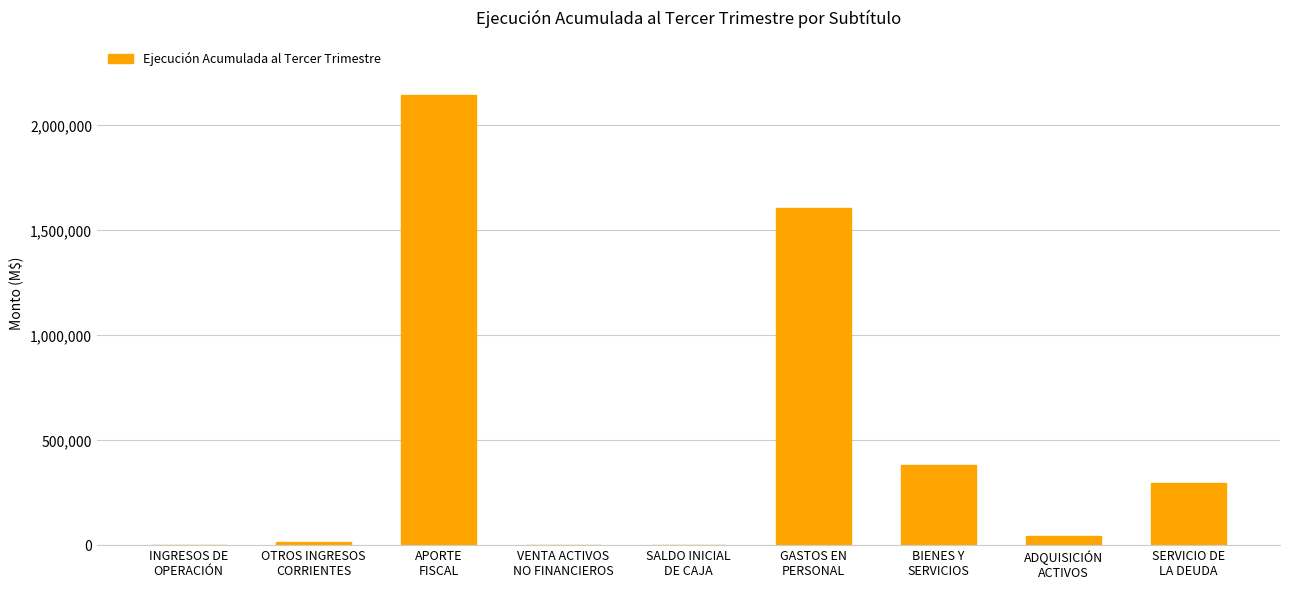

What is the change in value from OTROS INGRESOS
CORRIENTES to SALDO INICIAL
DE CAJA?

-17430